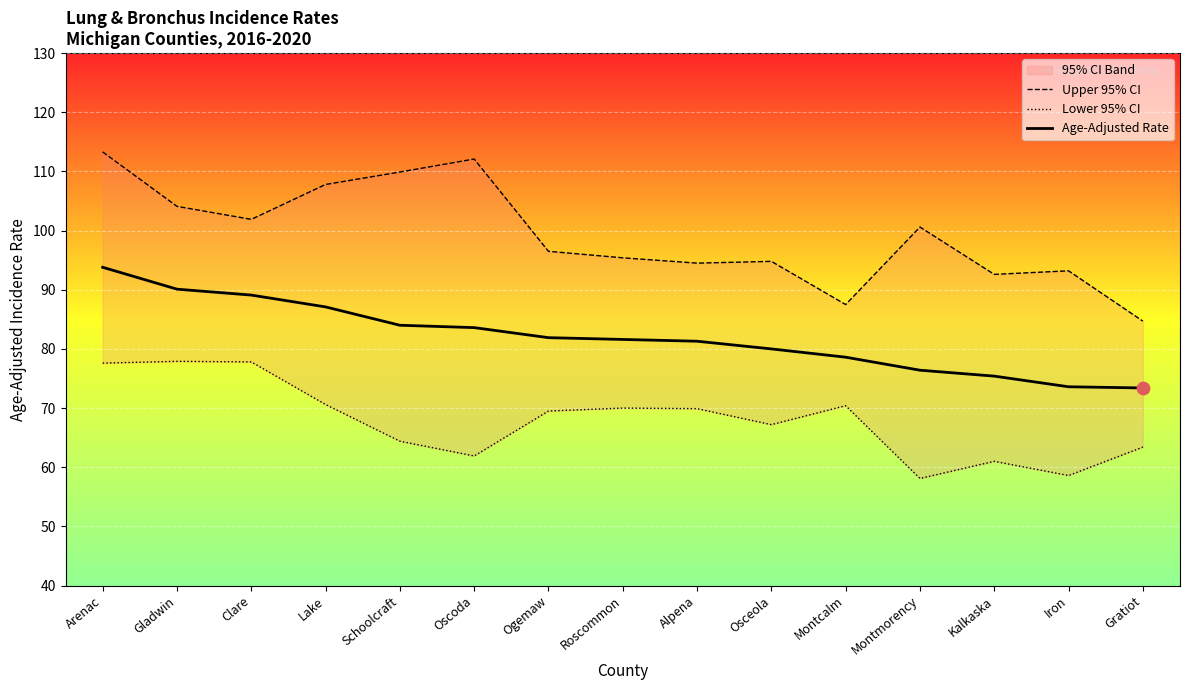

Which series reaches the maximum Y coordinate?

Upper 95% CI